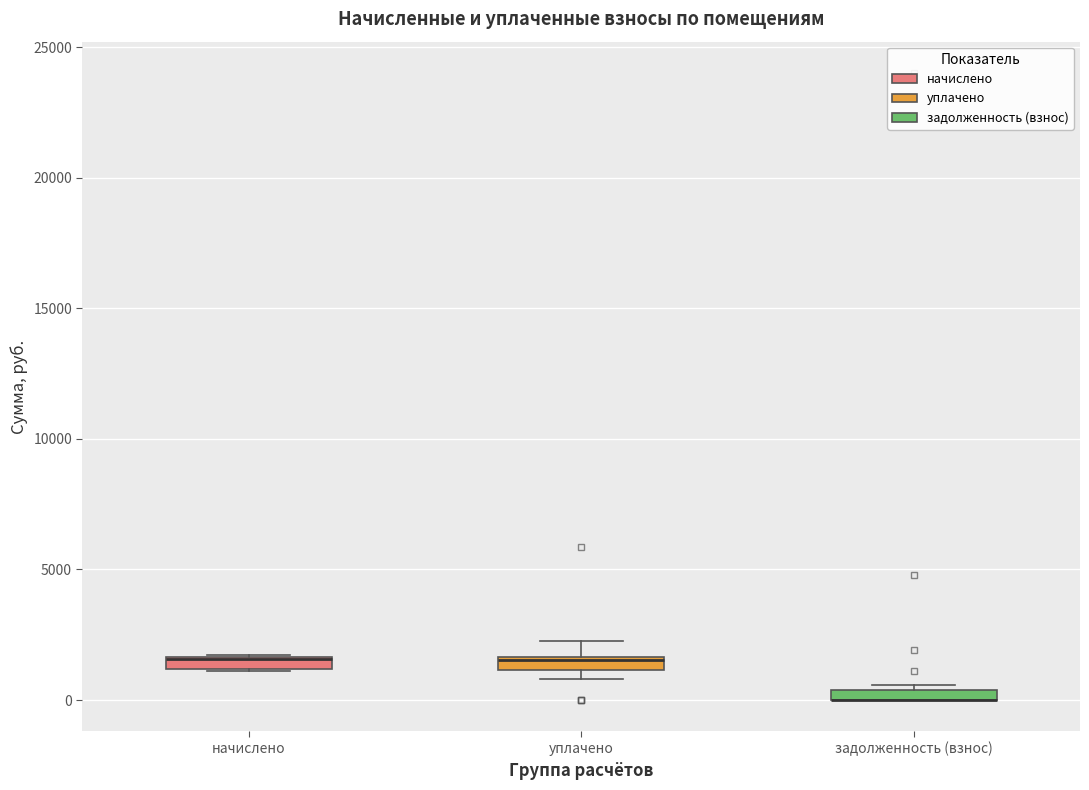

Where is the upper edge of the box for уплачено on the y-axis? The values are not printed on the chart, so give them approximately, as read against the axis.

1500